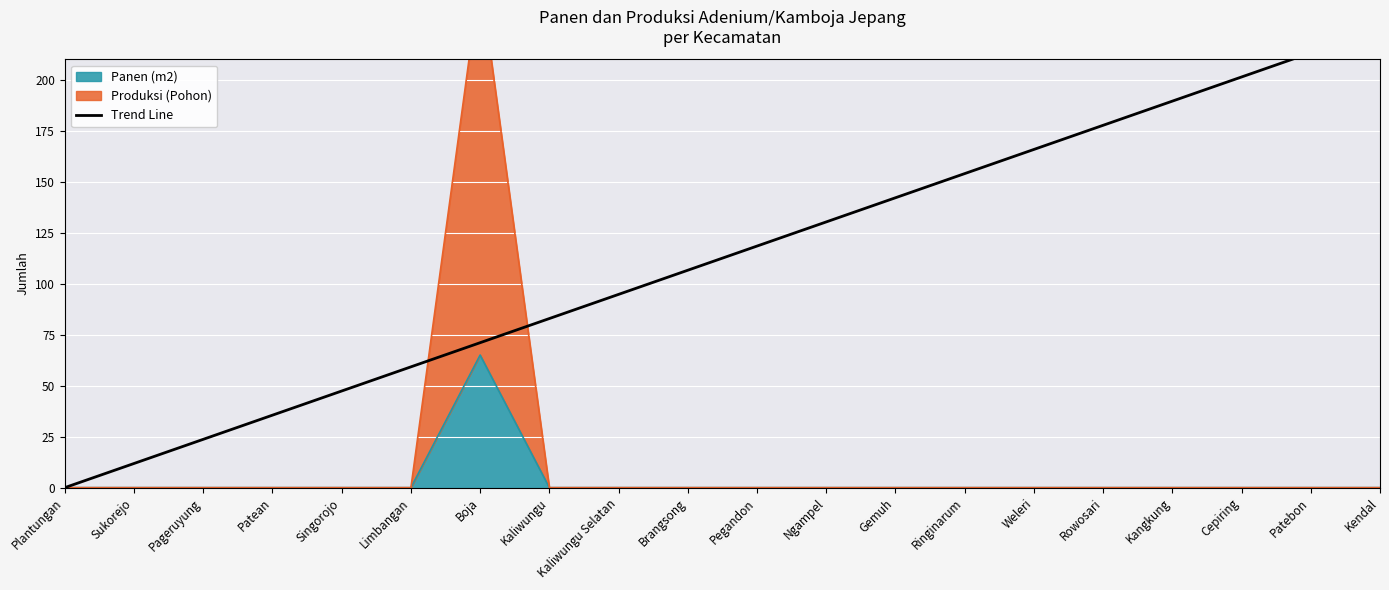

What position from the left is Plantungan?

1